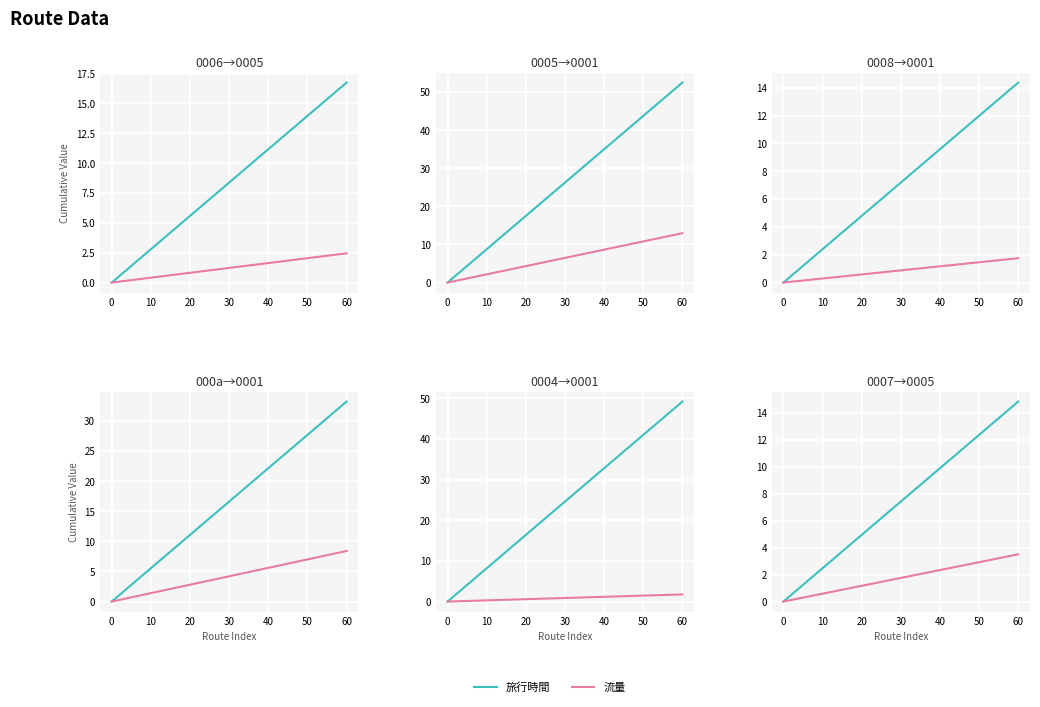

At 60, list the series in order from smallest to largest.

流量, 旅行時間